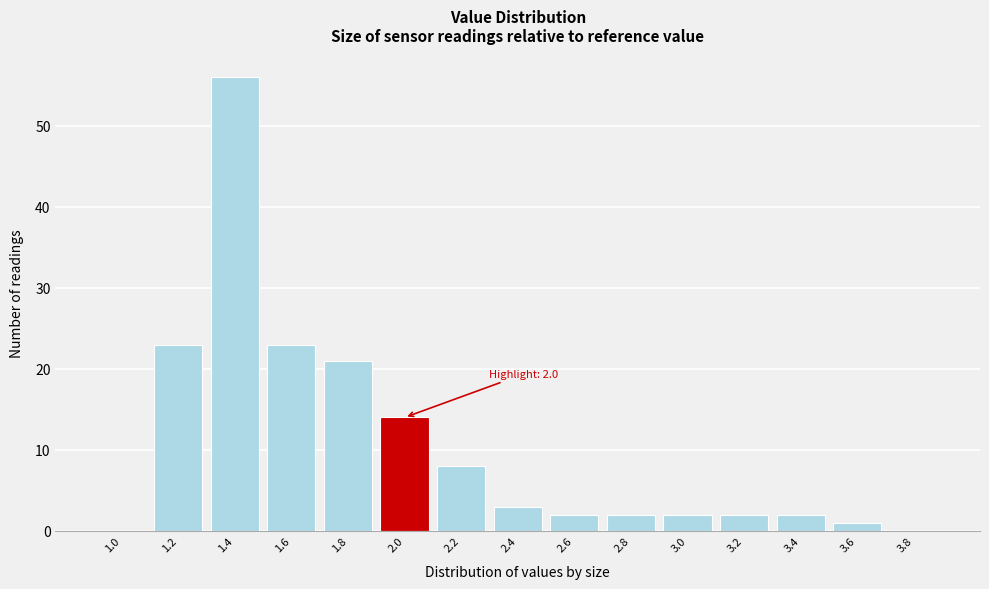

Reading left to right, what are all the values shown in this chart?

1.0=0	1.2=23	1.4=56	1.6=23	1.8=21	2.0=14	2.2=8	2.4=3	2.6=2	2.8=2	3.0=2	3.2=2	3.4=2	3.6=1	3.8=0